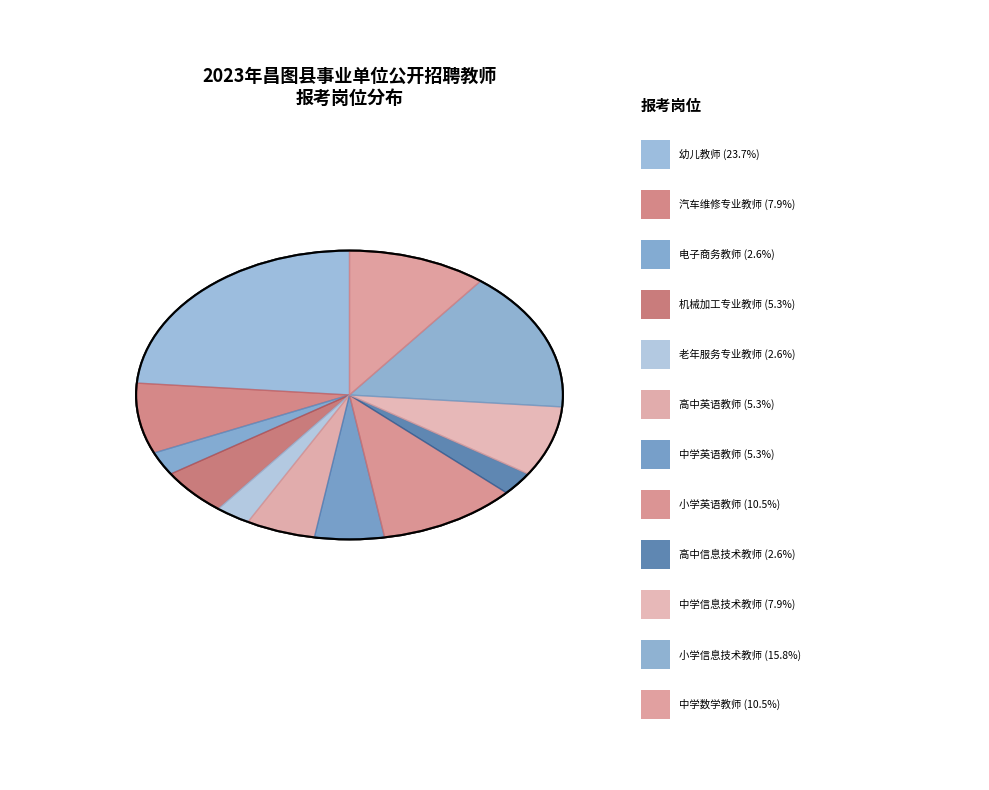

To the nearest percent, what is the difference between the 高中信息技术教师 and 机械加工专业教师 slice percentages?

3%